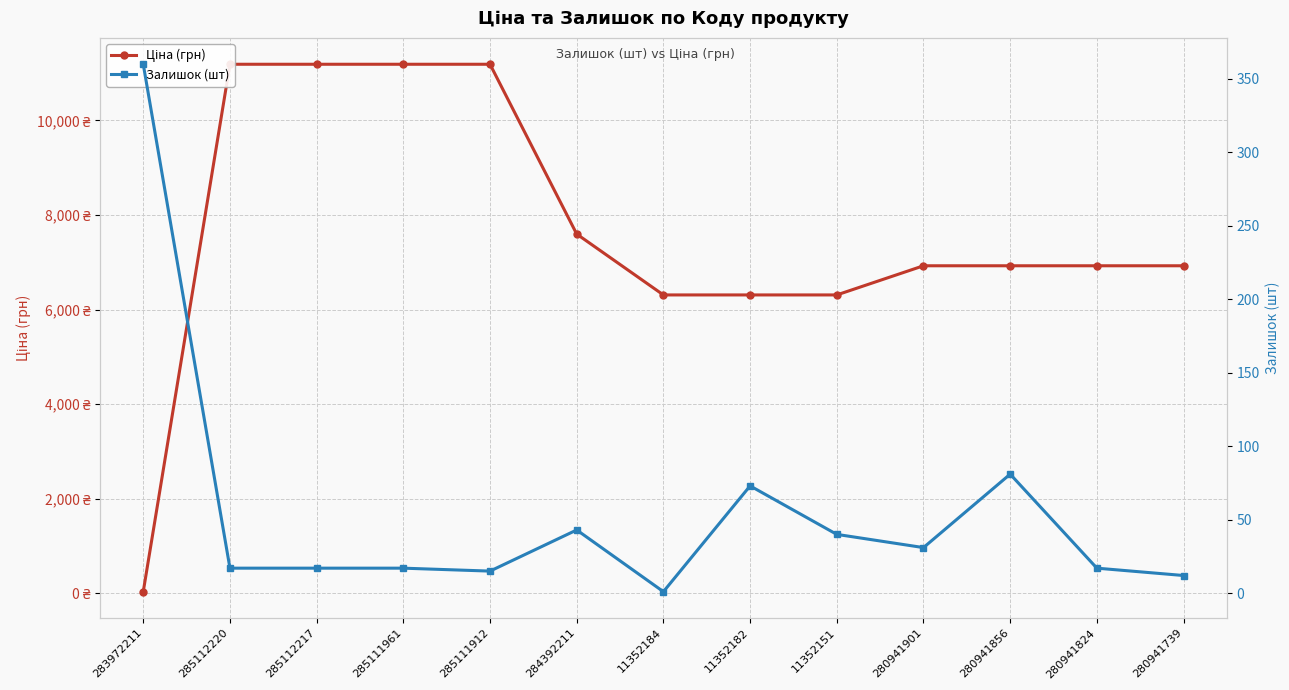

At which label does Ціна (грн) first exceed 6925?

285112220